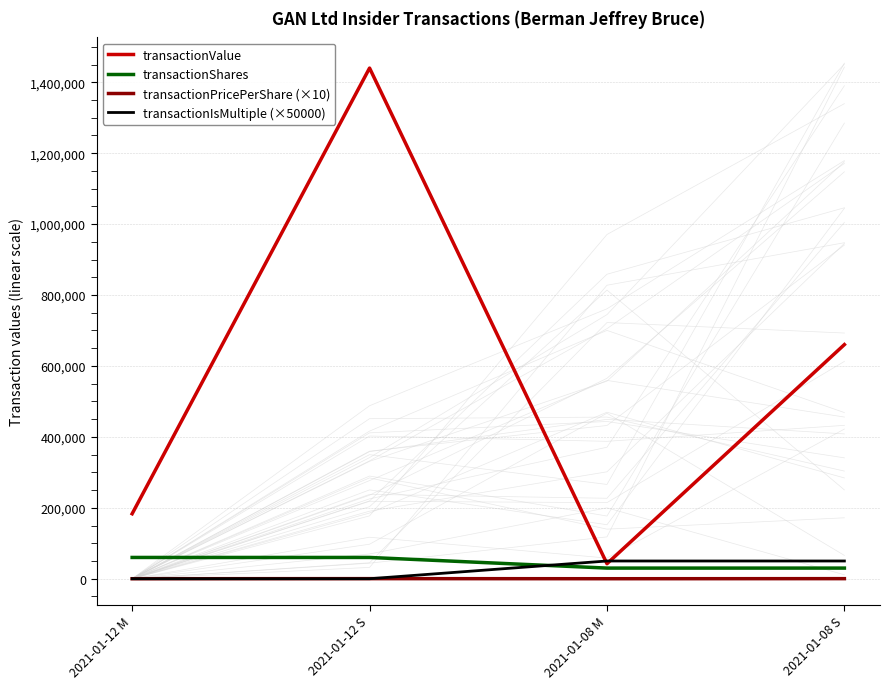

Is this an area chart (filled region under the line)?

No